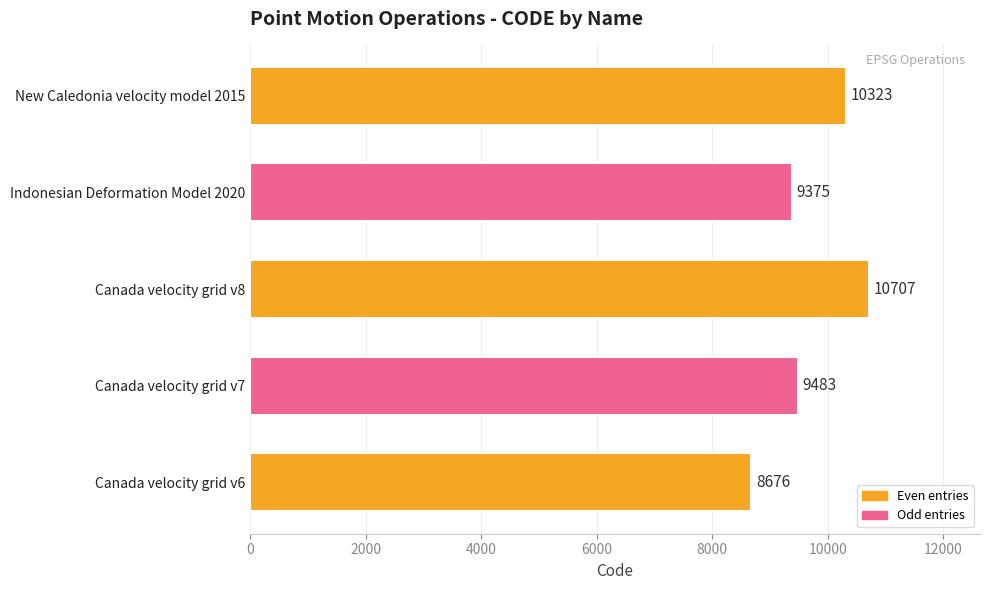

At which label is the value closest to 9691?

Canada velocity grid v7